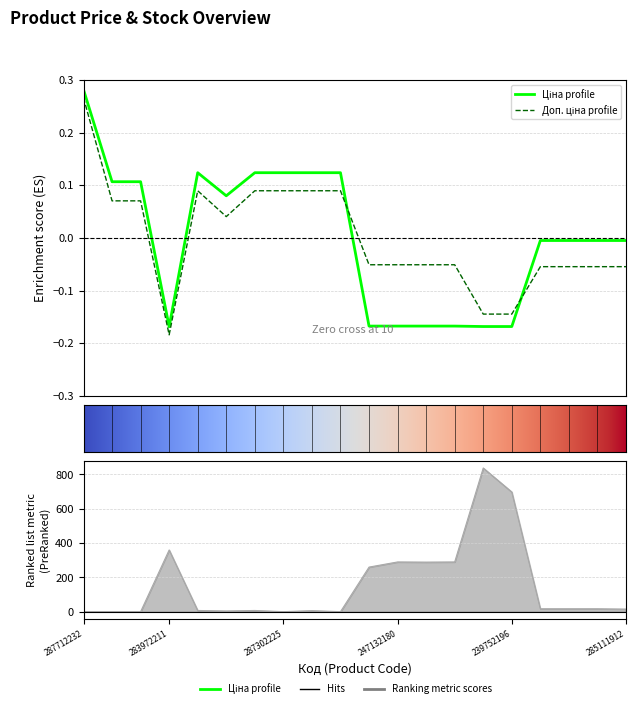

Does the chart have visible grid lines?

Yes